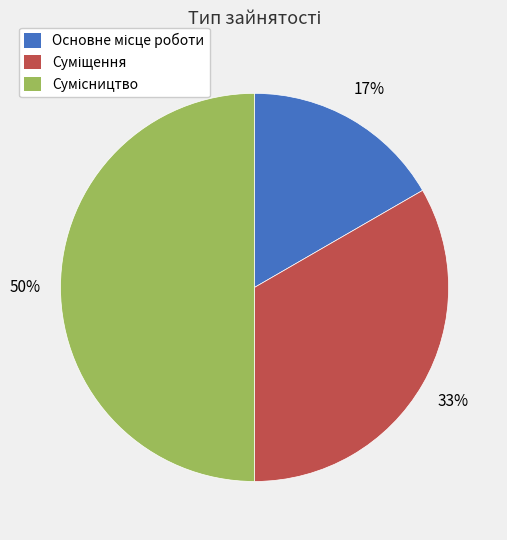

To the nearest percent, what is the difference between the largest and smallest slice percentages?

33%